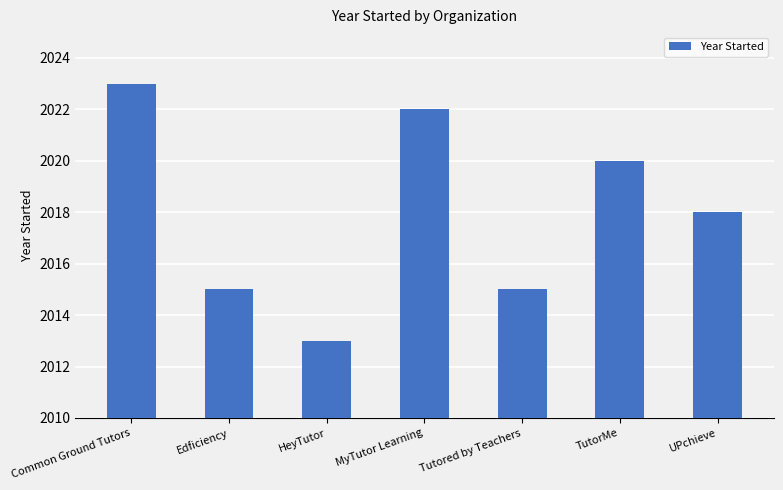

What is the minimum value shown in the chart?

2013